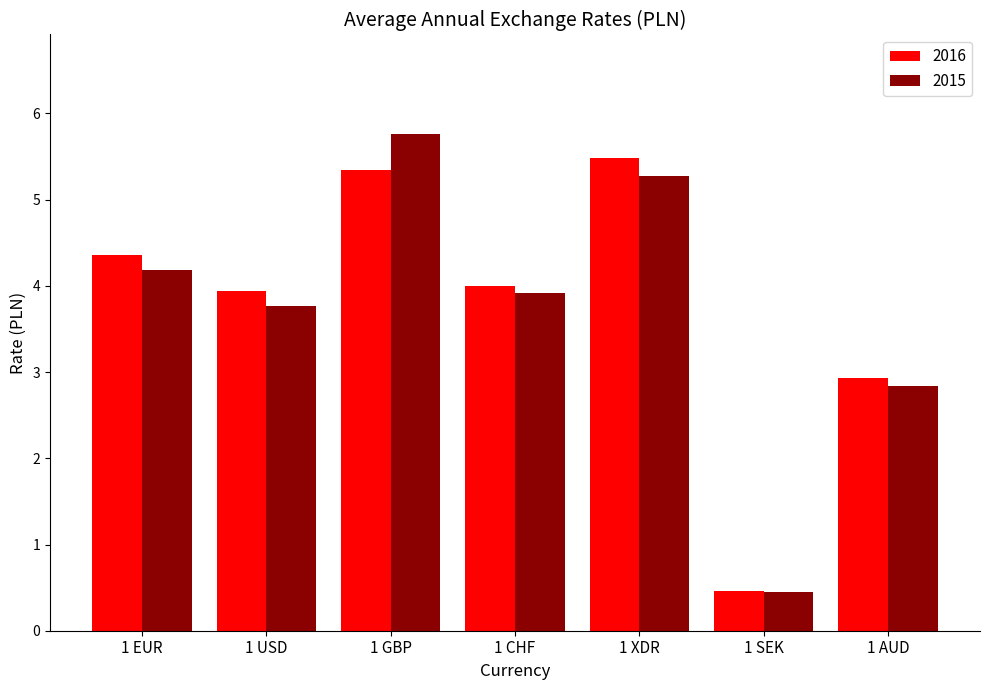

What is the minimum value for 2016?

0.5